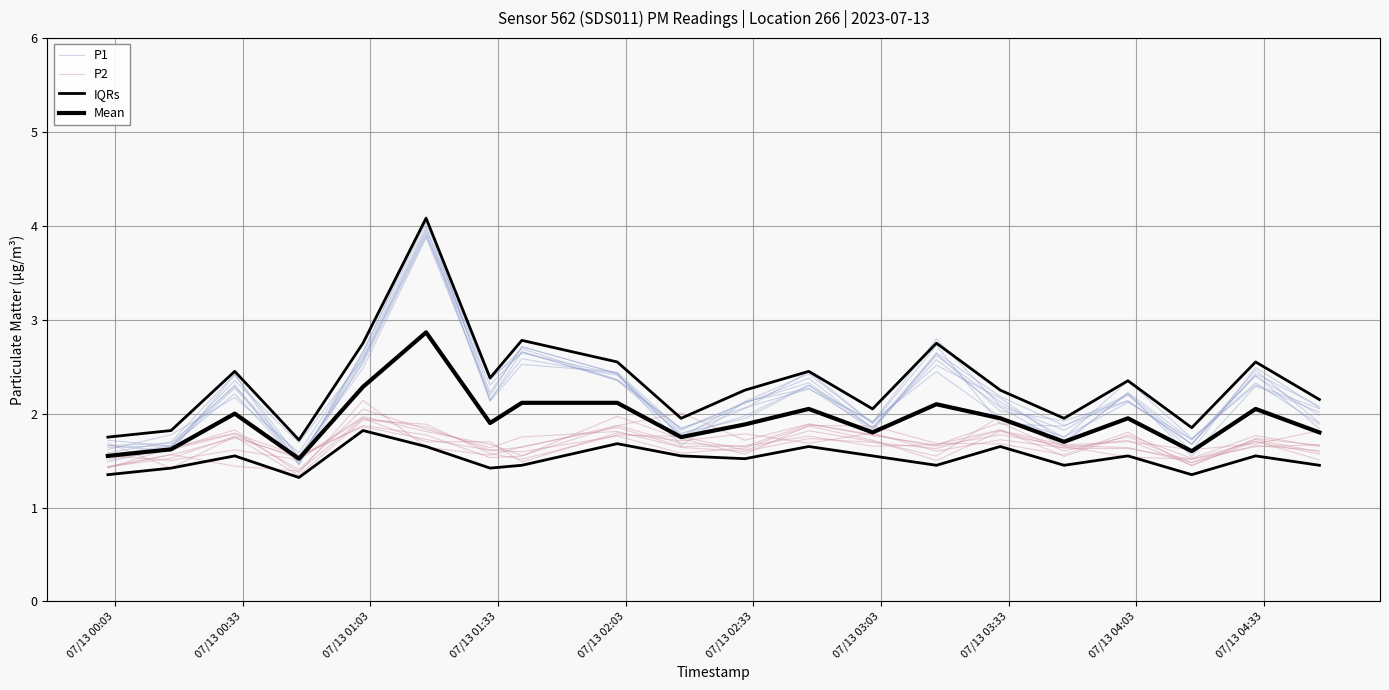

Does the chart have visible grid lines?

Yes